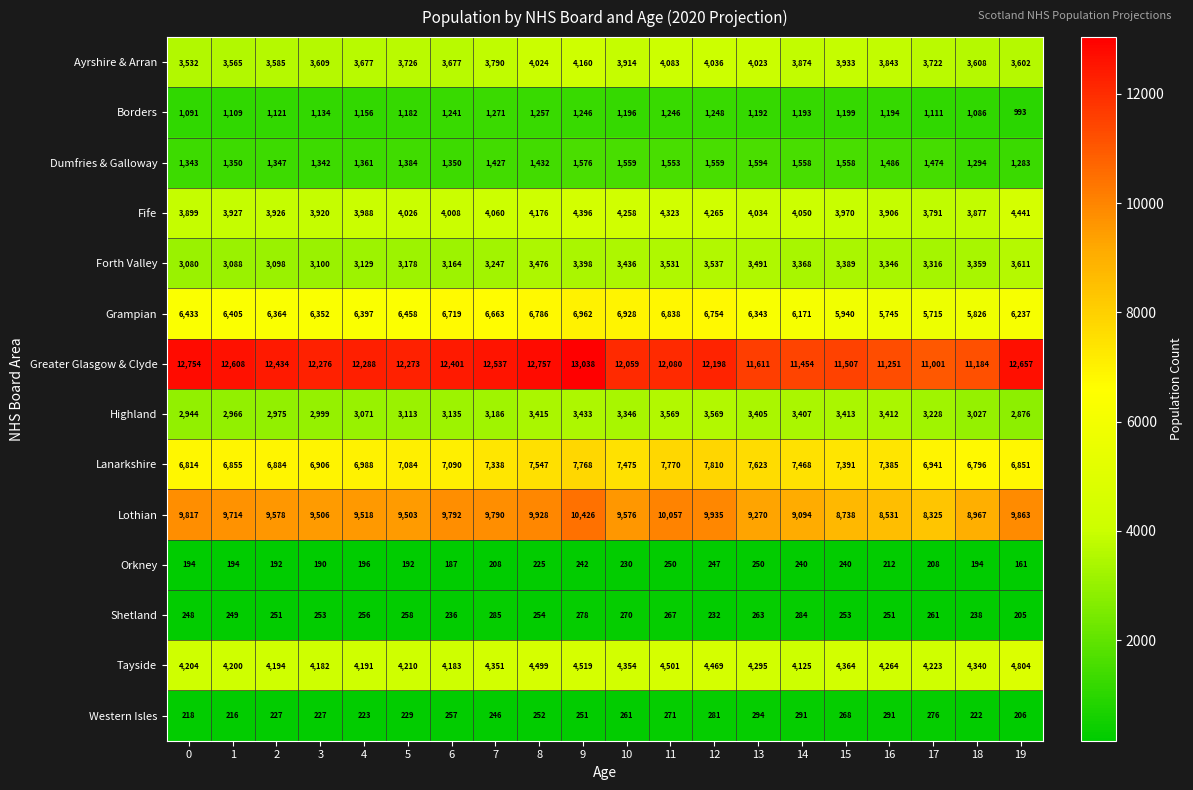

What is the greatest value displayed?

13038